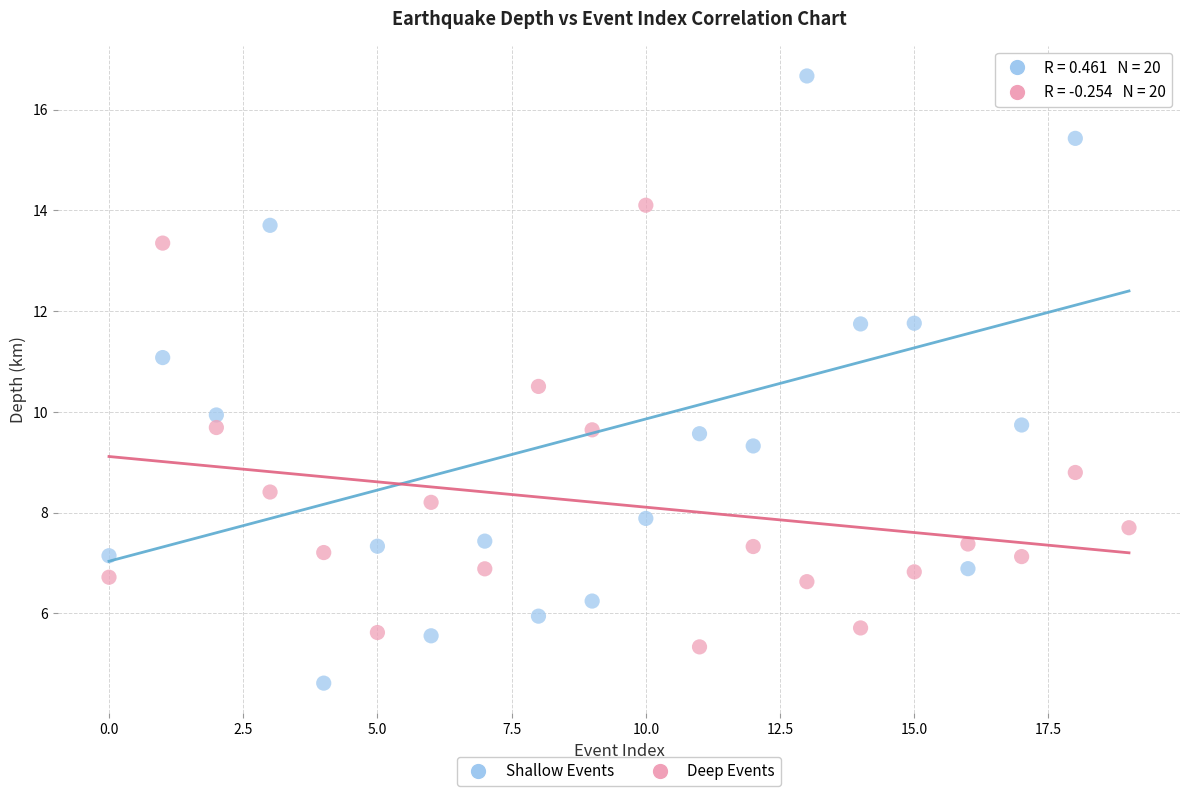

What are all the series names shown in the legend?

Shallow Events, Deep Events